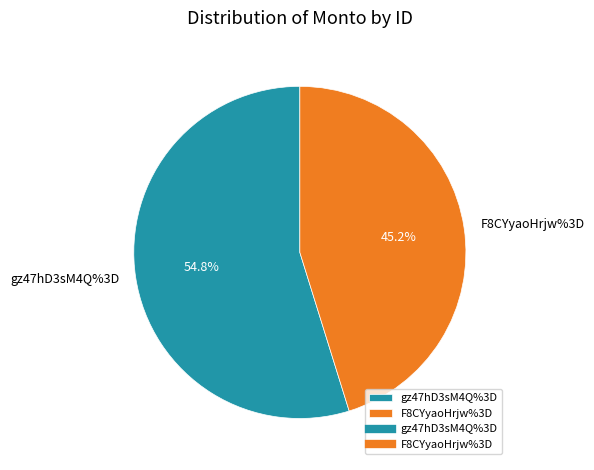

What percentage is the F8CYyaoHrjw%3D slice, to the nearest percent?

45%